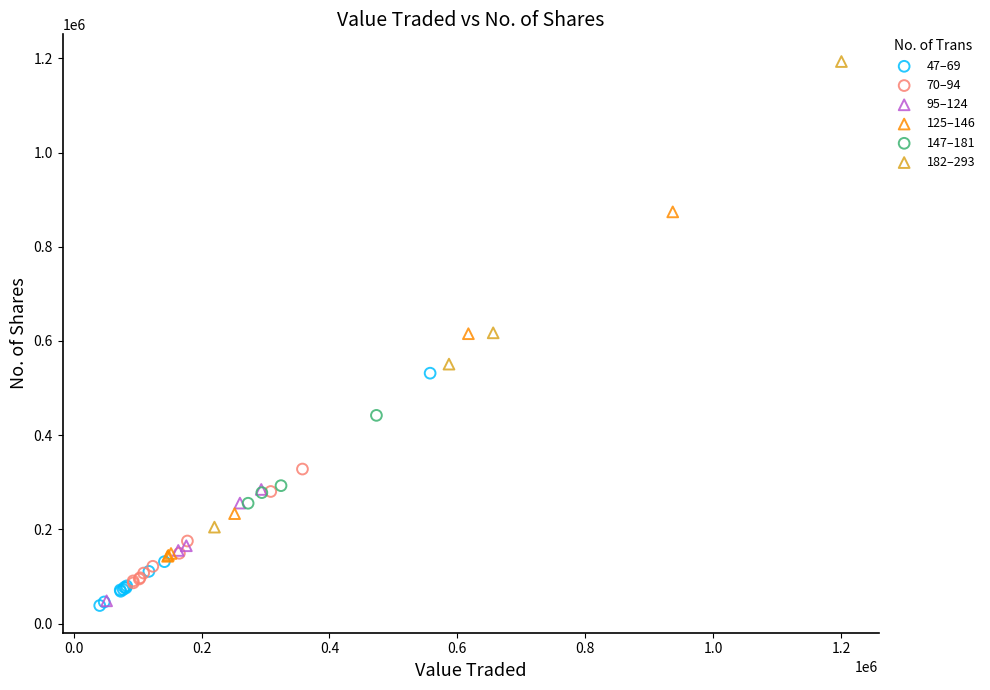

Which series has the widest spread of Y values?

182–293